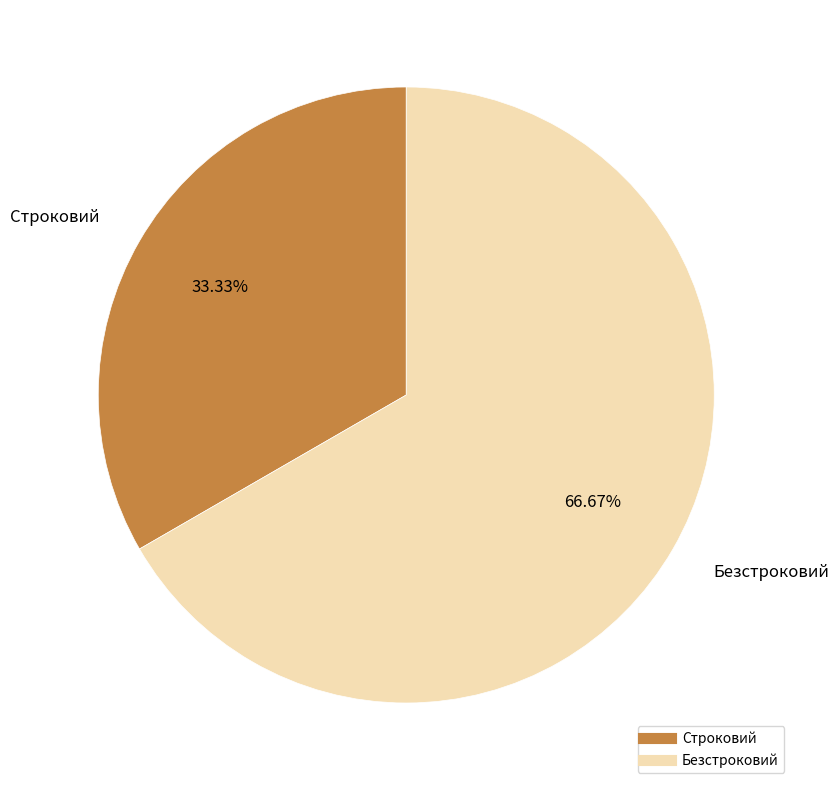

To the nearest percent, what is the combined percentage of Безстроковий and Строковий?

100%